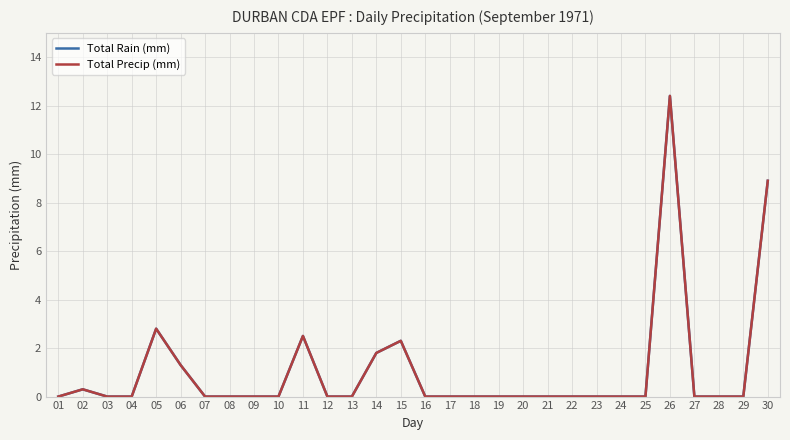

Does the chart have visible grid lines?

Yes